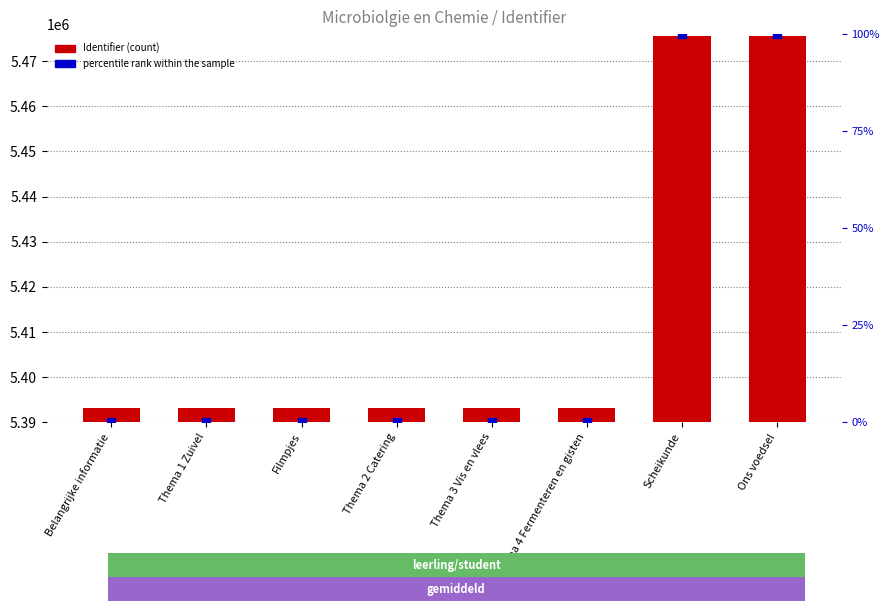

Which series has the largest Y range (max minus min)?

Identifier